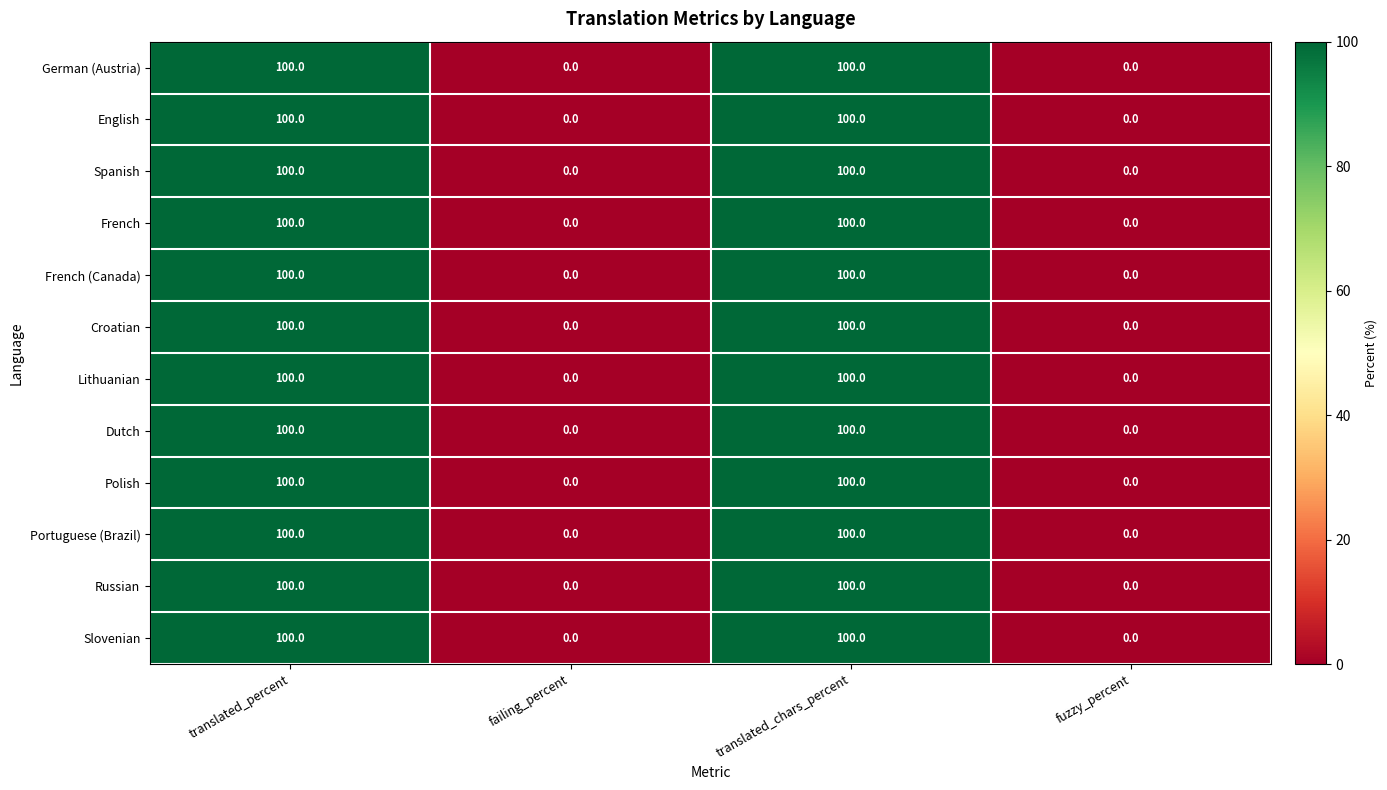

Count the number of categories in the chart.

4